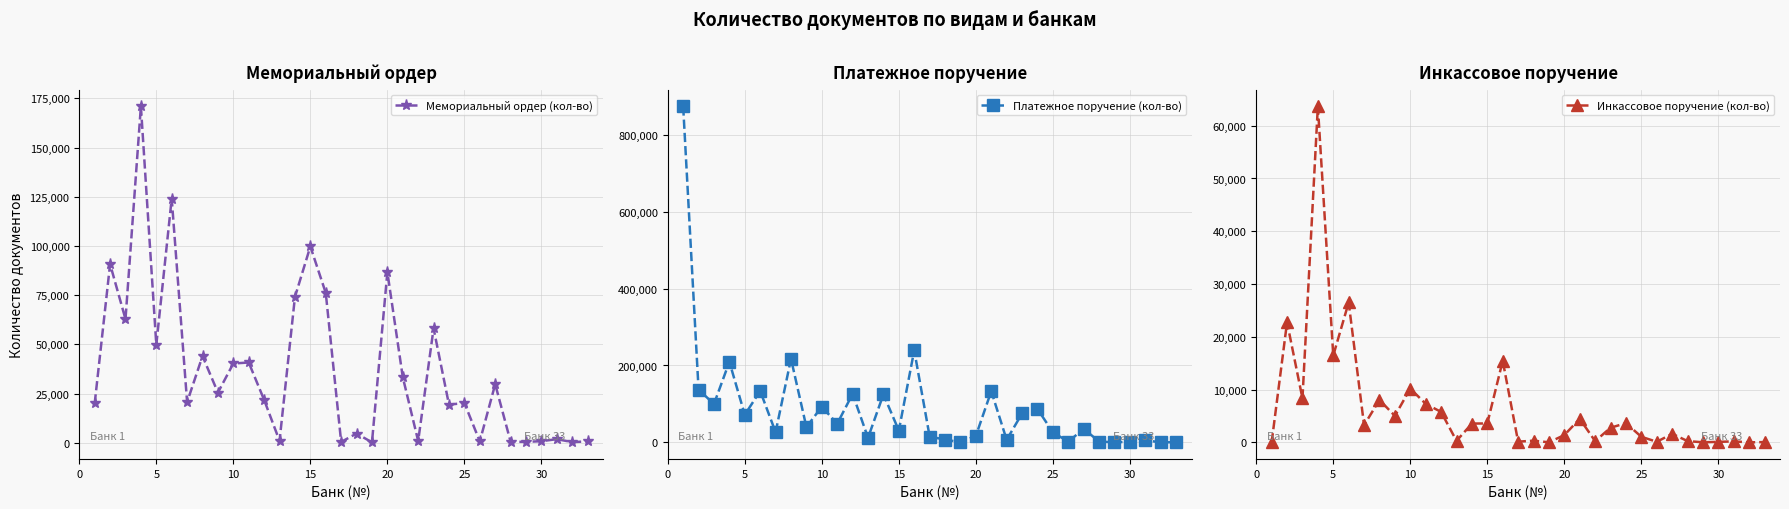

Between 20 and 35, which series saw the biggest shift?

Платежное поручение (кол-во)